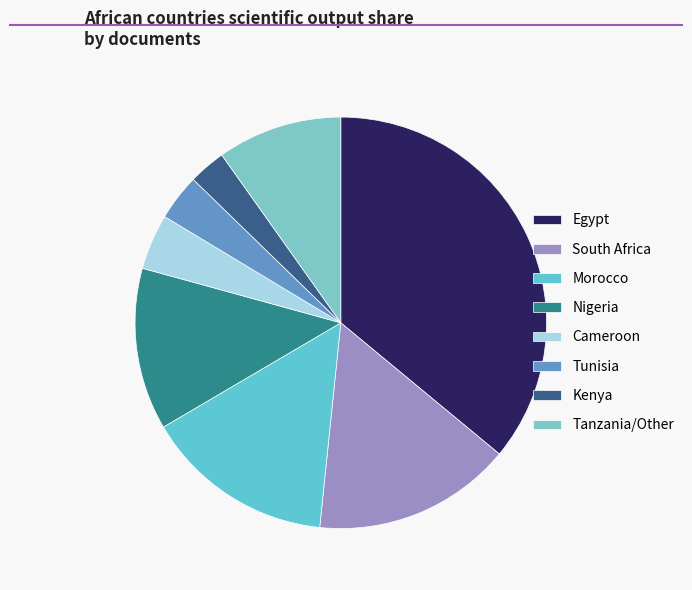

Count the number of slices in the pie.

8